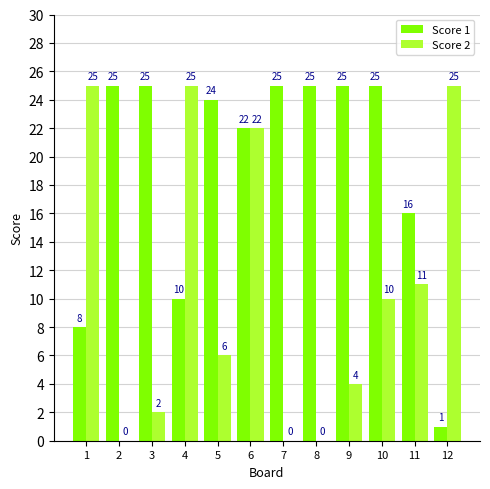

Which series has the largest total across all categories?

Score 1